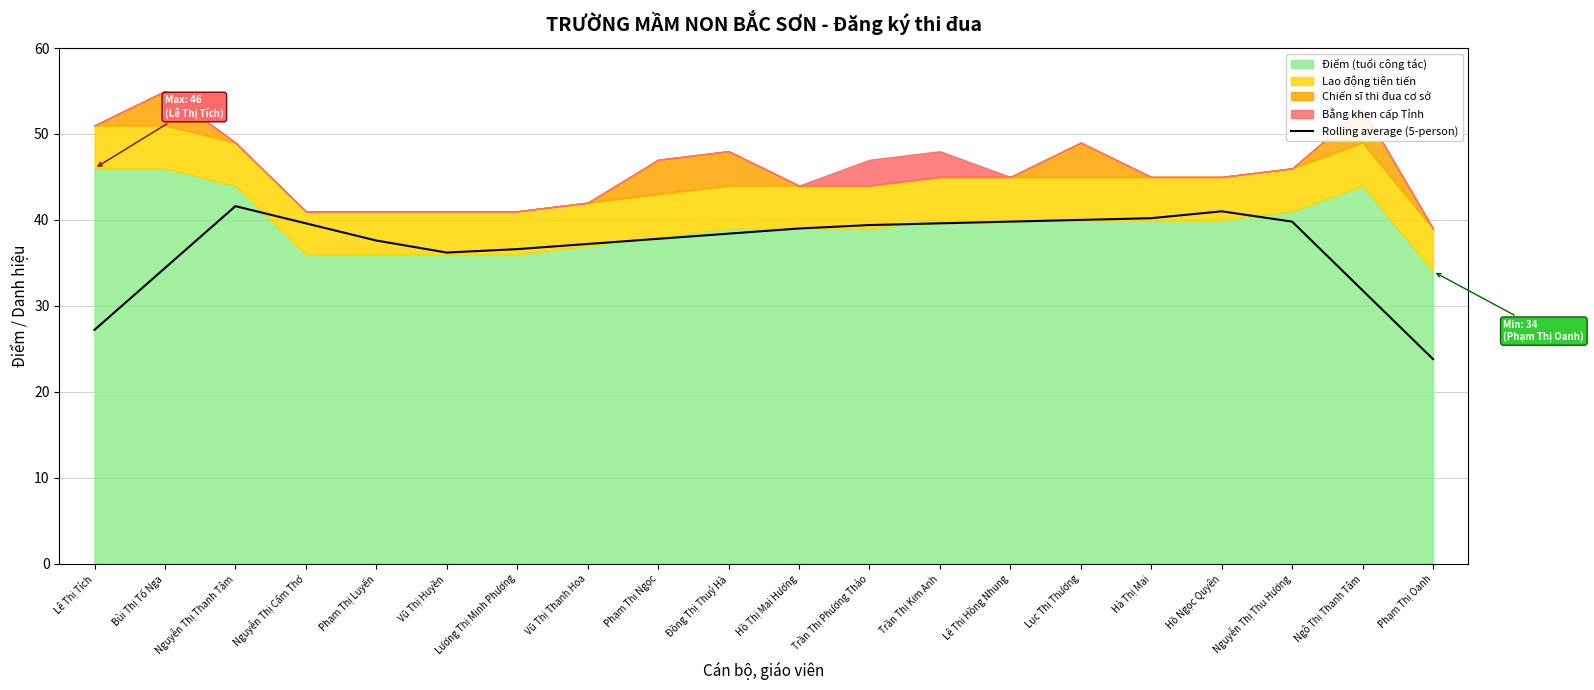

Reading left to right, list all the values displayed in this chart.

27.2	34.4	41.6	39.6	37.6	36.2	36.6	37.2	37.8	38.4	39.0	39.4	39.6	39.8	40.0	40.2	41.0	39.8	31.8	23.8